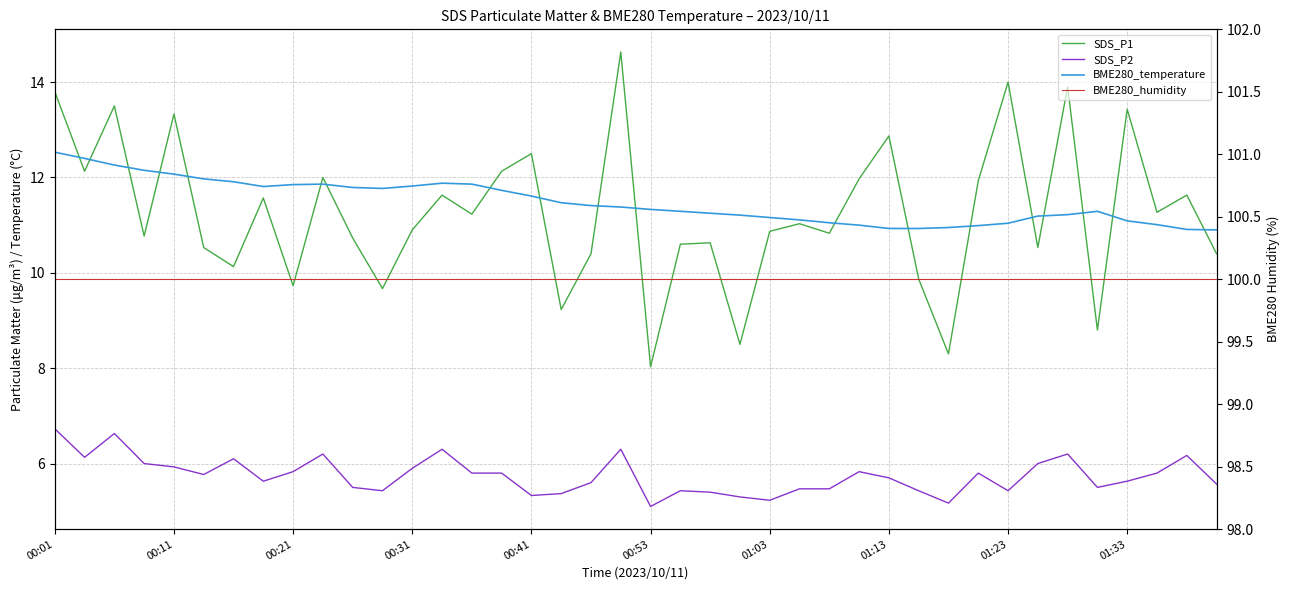

Is it true that BME280_temperature equals 11.0 at 37?

True